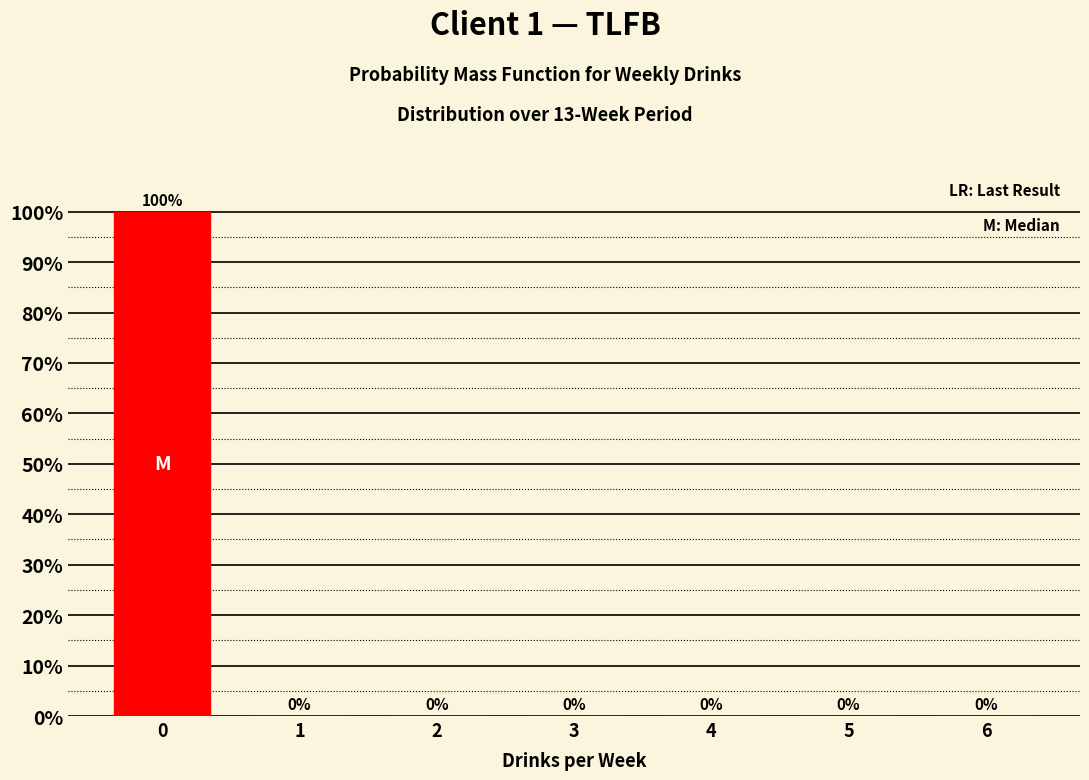

Reading left to right, transcribe all the data shown in this chart.

0=100	1=0	2=0	3=0	4=0	5=0	6=0